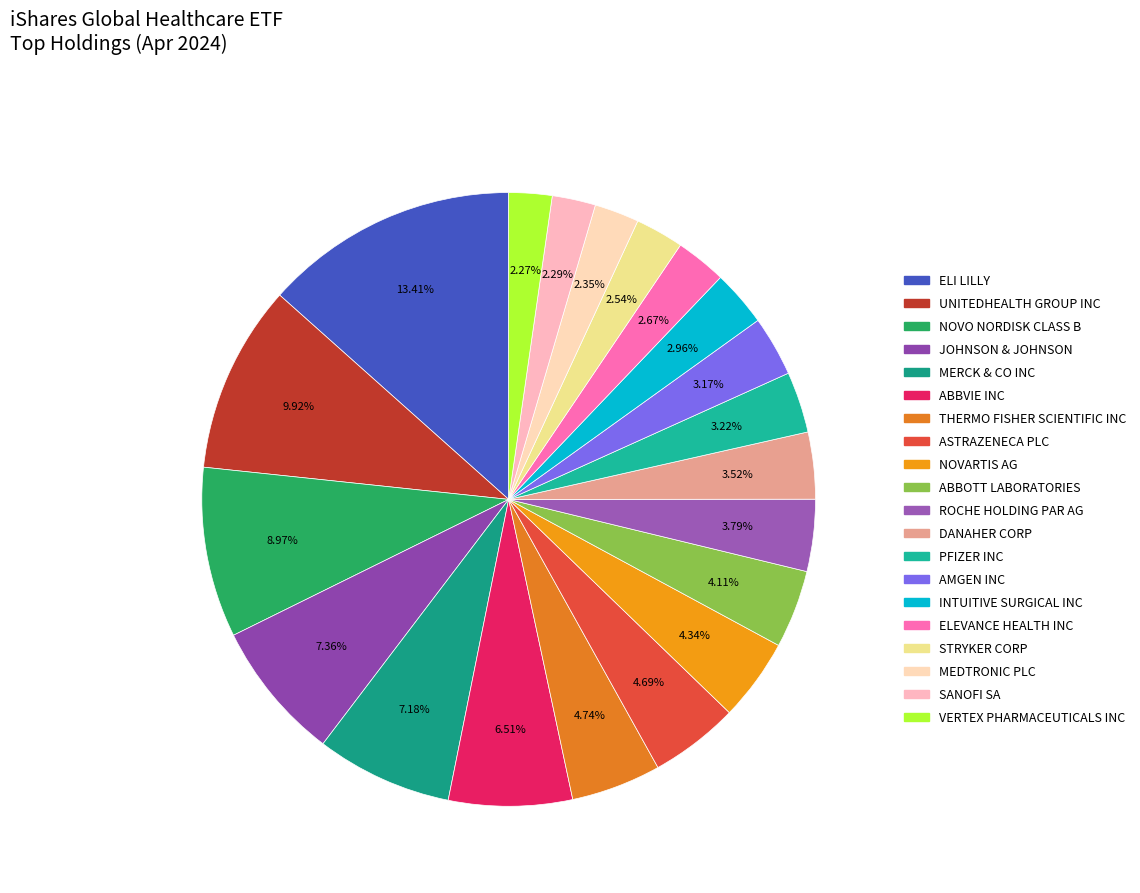

What percentage do DANAHER CORP and JOHNSON & JOHNSON together represent?

10.9%